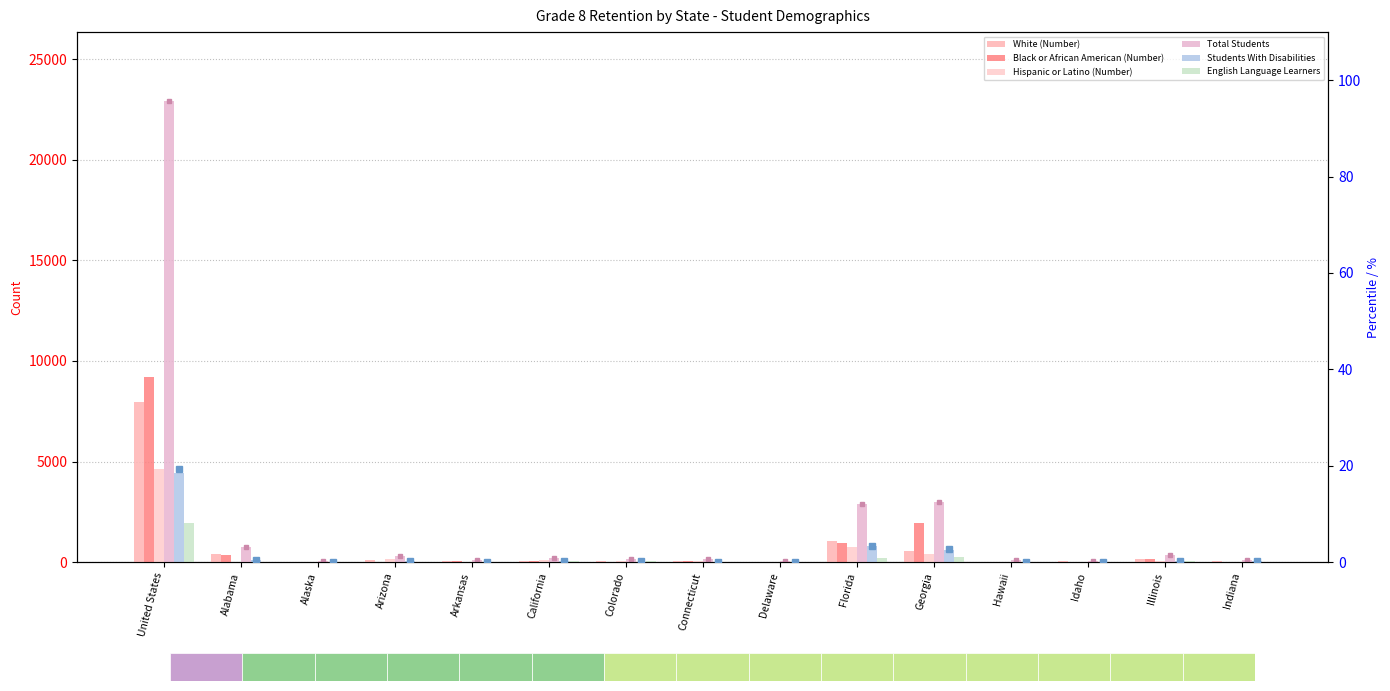

What is the sum of the White (Number) values at Connecticut and Illinois?

167